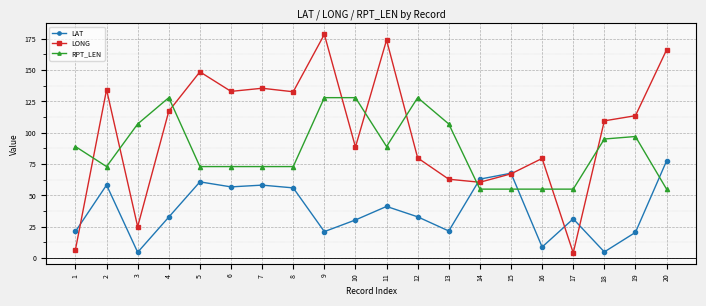

Does the chart have visible grid lines?

Yes